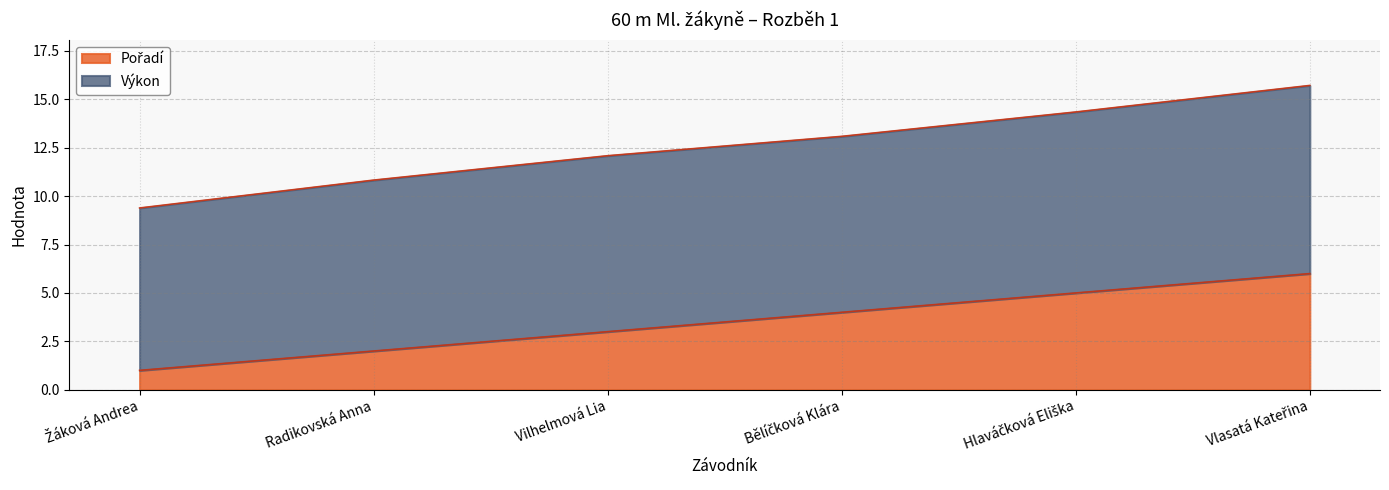

Between Žáková Andrea and Vlasatá Kateřina, which series saw the biggest shift?

Výkon